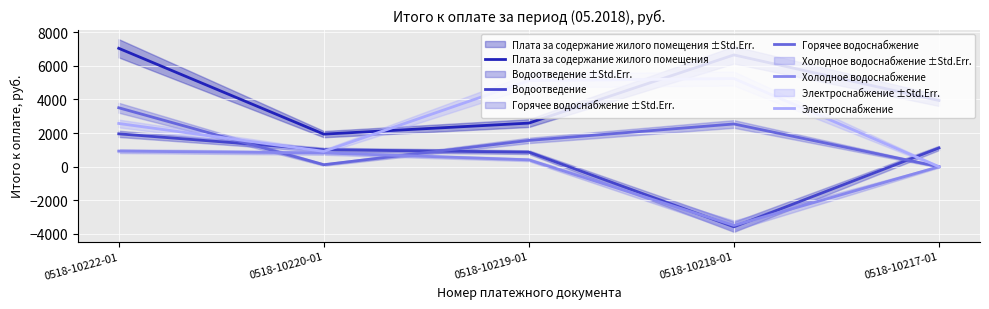

Reading left to right, extract all data points from this chart.

Плата за содержание жилого помещения: 0518-10222-01=7043.4	0518-10220-01=1937.8	0518-10219-01=2594.3	0518-10218-01=6650.0	0518-10217-01=3937.9
Водоотведение: 0518-10222-01=1955.8	0518-10220-01=1010.1	0518-10219-01=865.8	0518-10218-01=-3575.9	0518-10217-01=1115.4
Горячее водоснабжение: 0518-10222-01=3506.3	0518-10220-01=120.3	0518-10219-01=1563.8	0518-10218-01=2542.4	0518-10217-01=0.0
Холодное водоснабжение: 0518-10222-01=927.8	0518-10220-01=818.7	0518-10219-01=409.4	0518-10218-01=-3492.6	0518-10217-01=0.0
Электроснабжение: 0518-10222-01=2571.4	0518-10220-01=912.2	0518-10219-01=5120.6	0518-10218-01=5244.4	0518-10217-01=0.0